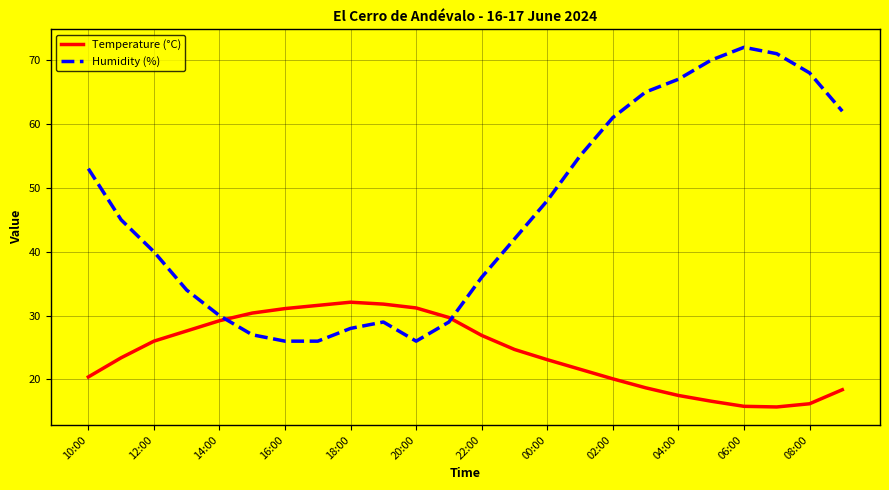

How many intersections are there between Humidity (%) and Temperature (°C)?

2